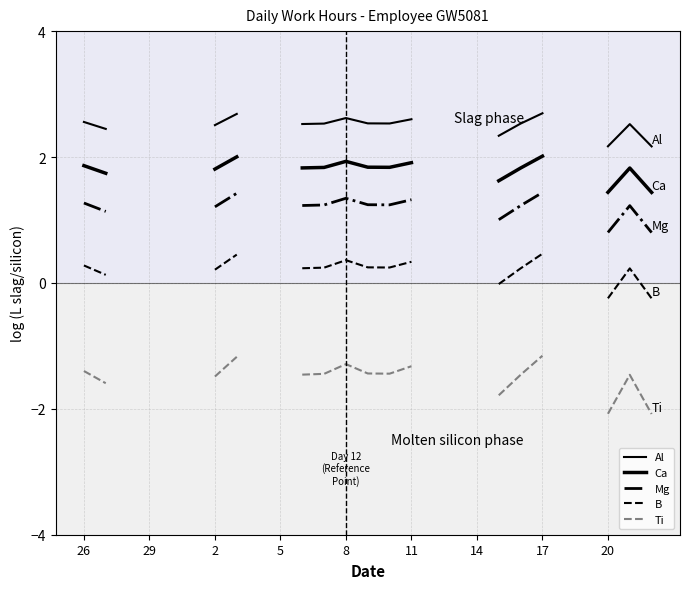

What is the total value across all series at 29?

3.9